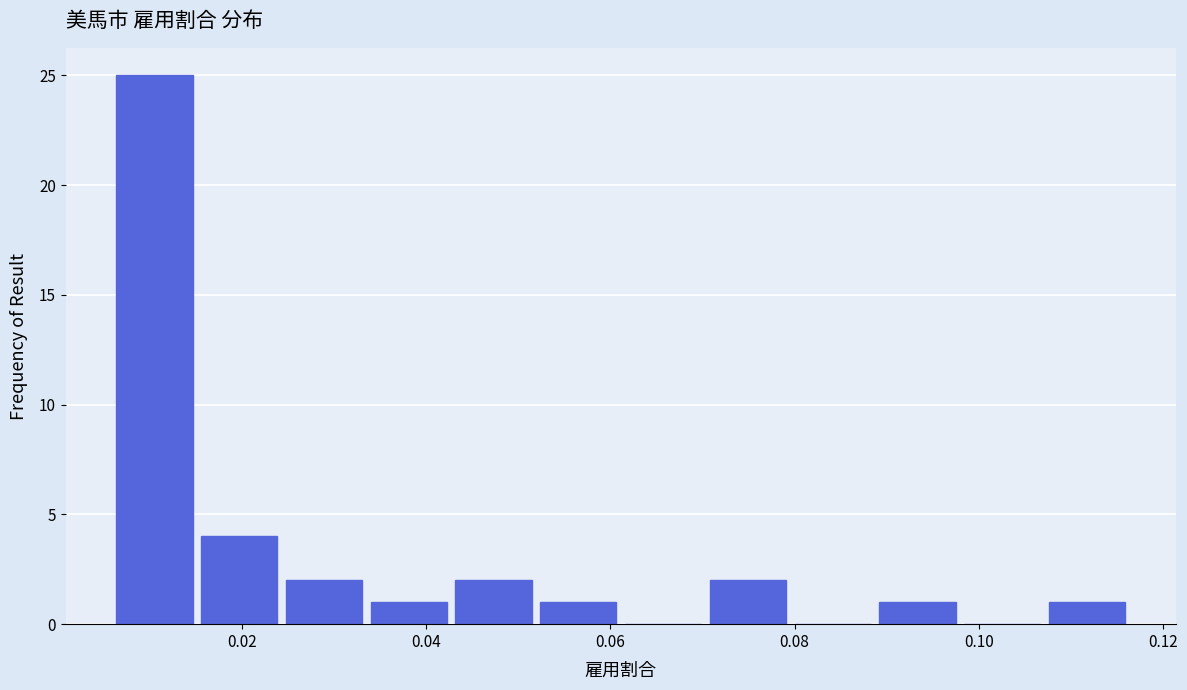

Reading left to right, list every bar in this chart as the range it spans on the x-axis followed by its height. Neither the bar edges nor the heights are printed on the chart, so give them approximately, as read against the axes.

0.006 to 0.016: 25
0.016 to 0.024: 4
0.024 to 0.034: 2
0.034 to 0.042: 1
0.042 to 0.052: 2
0.052 to 0.062: 1
0.062 to 0.070: 0
0.070 to 0.080: 2
0.080 to 0.088: 0
0.088 to 0.098: 1
0.098 to 0.108: 0
0.108 to 0.116: 1